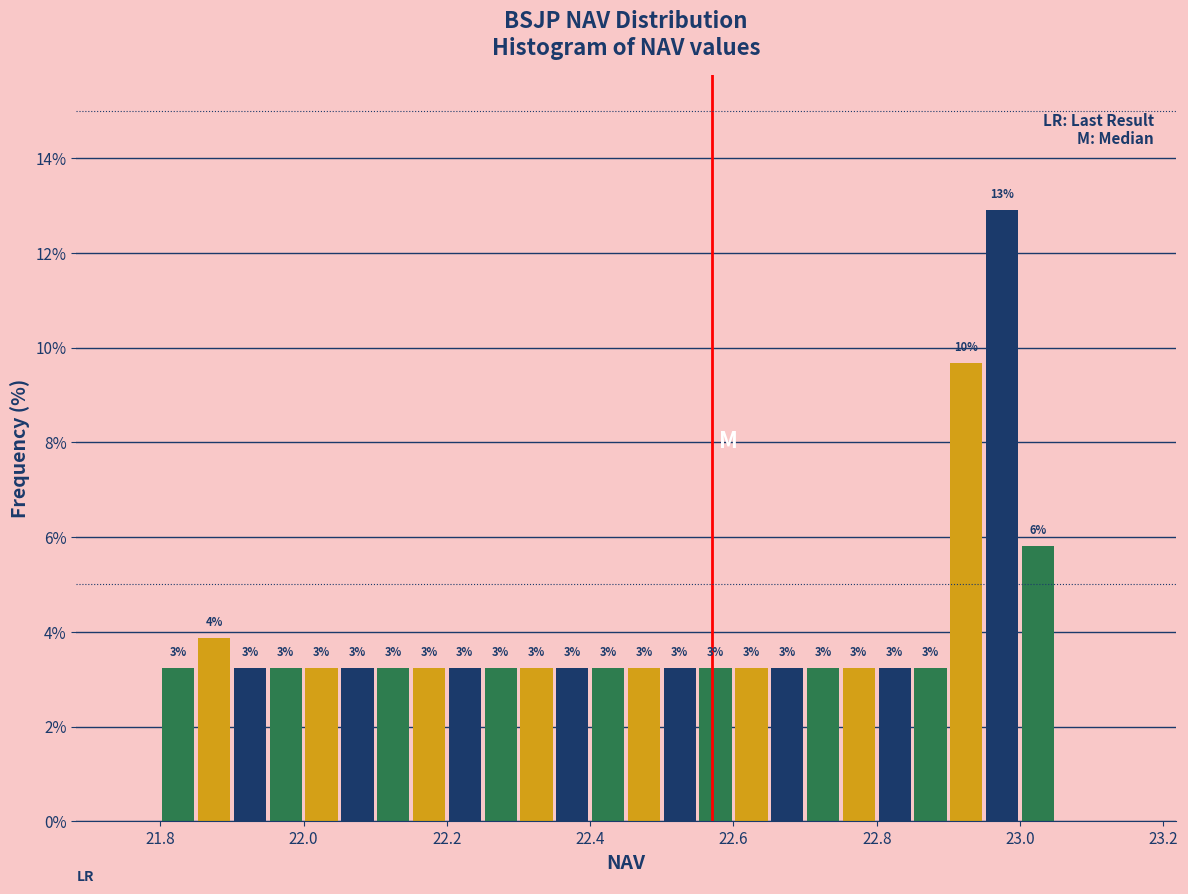

Read against the x-axis, roughly where is the centre of the tallest bar?

22.98